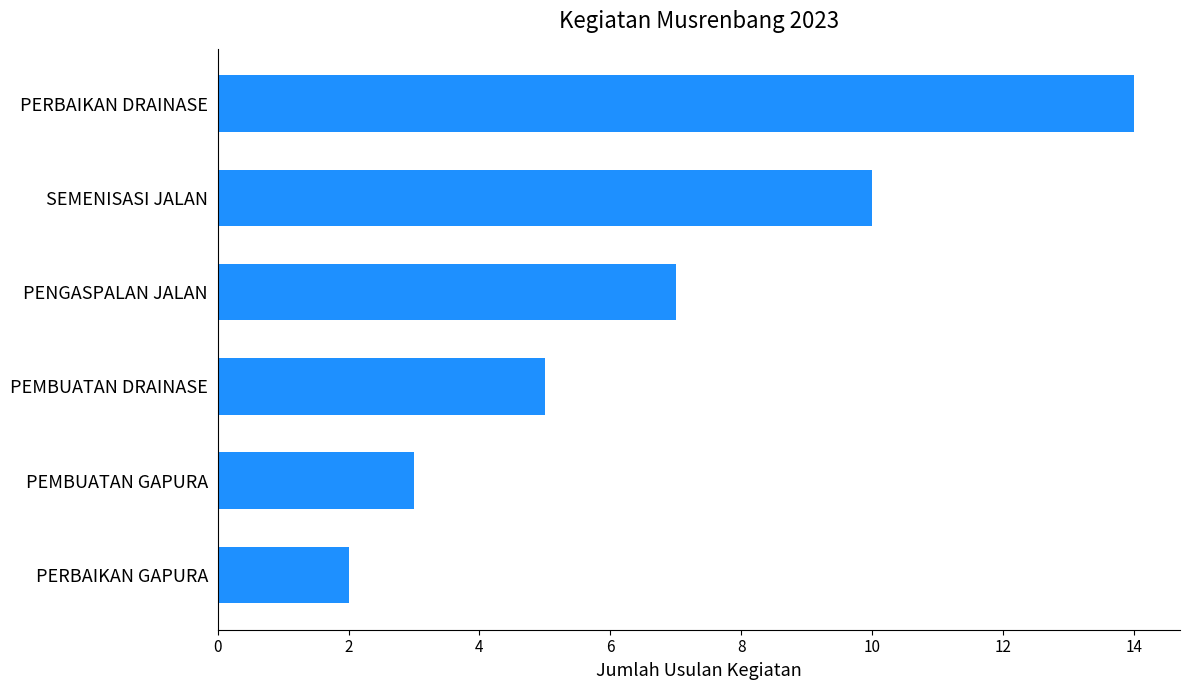

What is the difference between the maximum and minimum values?

12